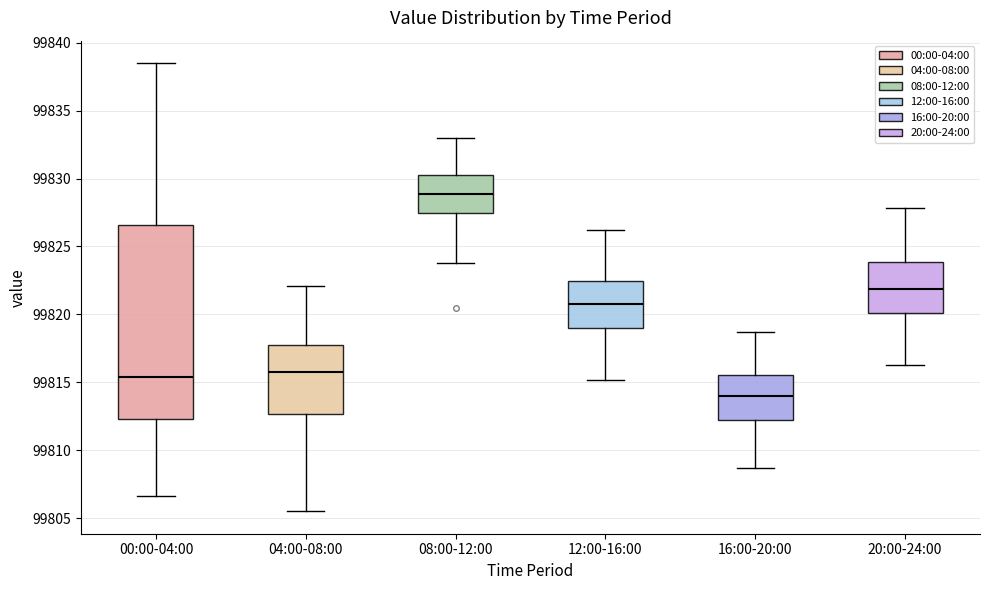

Reading left to right, read every box against the y-axis: the position of its median line, the range the box covers, and the ends of its whiskers. The values are not printed on the chart, so give them approximately, as read against the axis.

00:00-04:00: median 99815.5, box 99812.5 to 99826.5, whiskers 99806.5 to 99838.5
04:00-08:00: median 99815.5, box 99812.5 to 99818.0, whiskers 99805.5 to 99822.0
08:00-12:00: median 99829.0, box 99827.5 to 99830.5, whiskers 99824.0 to 99833.0
12:00-16:00: median 99821.0, box 99819.0 to 99822.5, whiskers 99815.0 to 99826.0
16:00-20:00: median 99814.0, box 99812.5 to 99815.5, whiskers 99808.5 to 99818.5
20:00-24:00: median 99822.0, box 99820.0 to 99824.0, whiskers 99816.5 to 99828.0